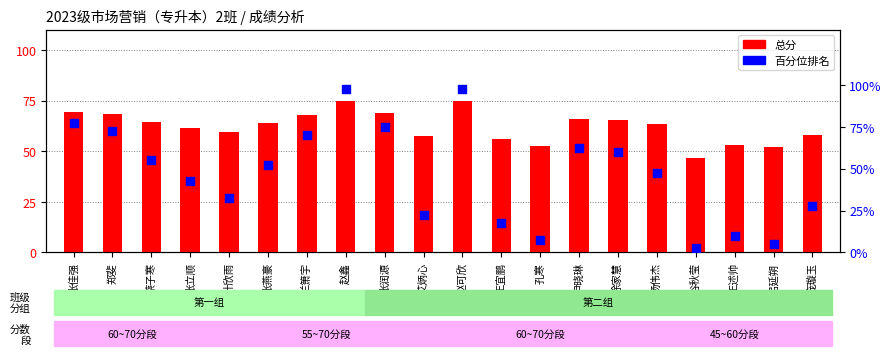

What are all the series names shown in the legend?

总分, 百分位排名